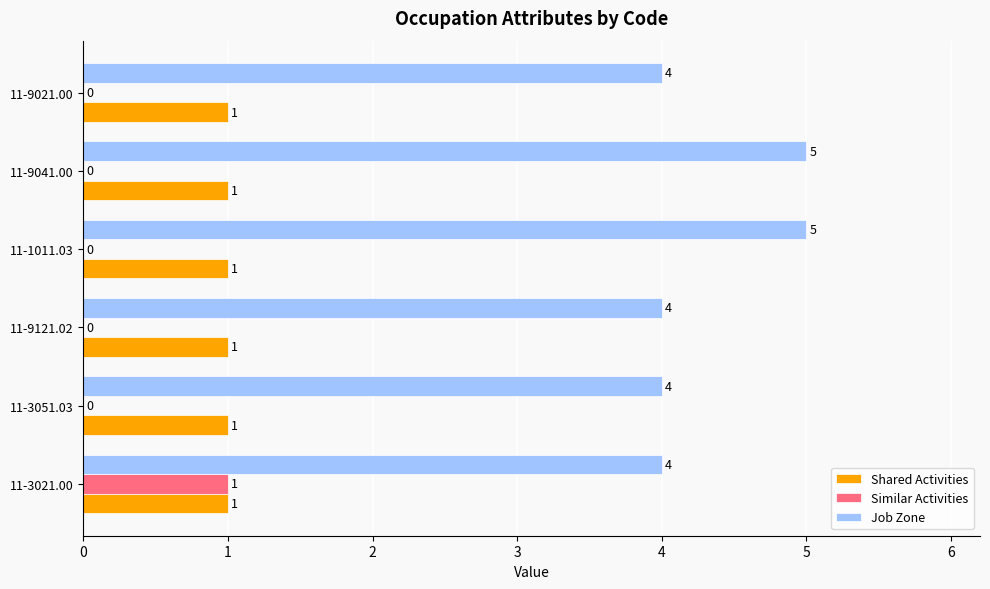

What is the sum of all Job Zone values?

26